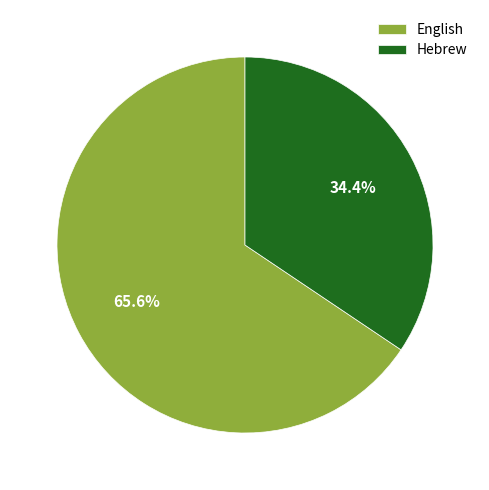

To the nearest percent, what percentage of the pie is Hebrew?

34%